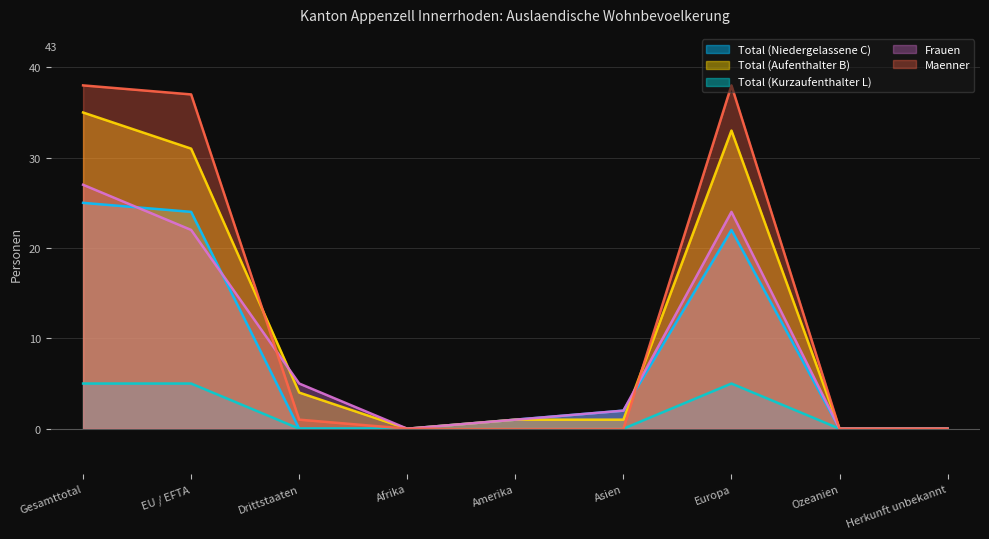

List the labels in order of Total (Niedergelassene C) value, largest first.

Gesamttotal, EU / EFTA, Europa, Asien, Amerika, Drittstaaten, Afrika, Ozeanien, Herkunft unbekannt